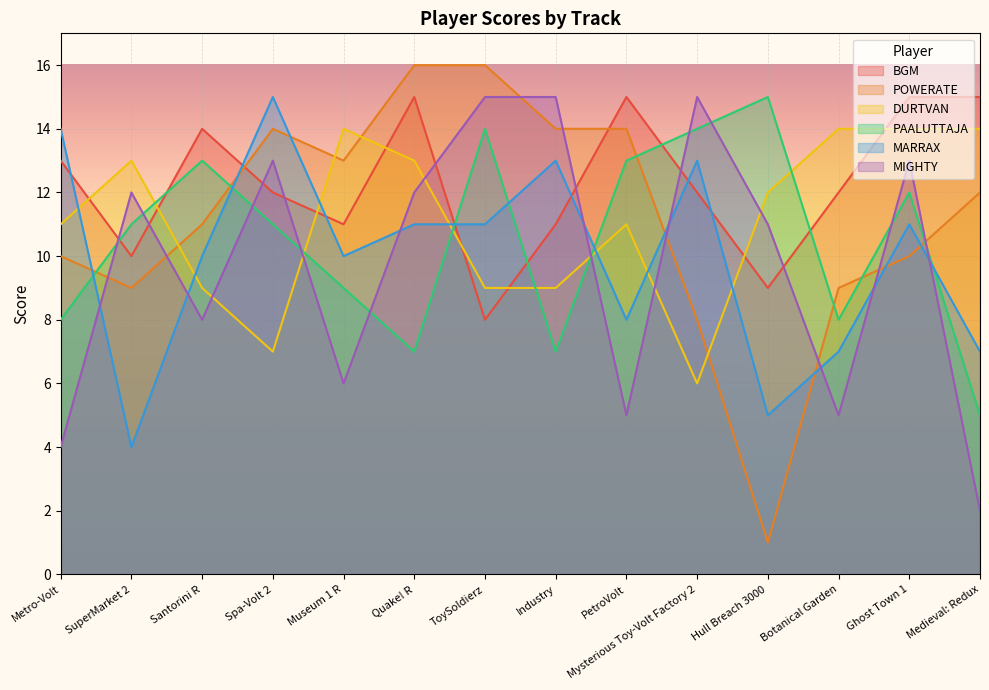

What is the difference between the maximum and minimum values in the PAALUTTAJA series?

10